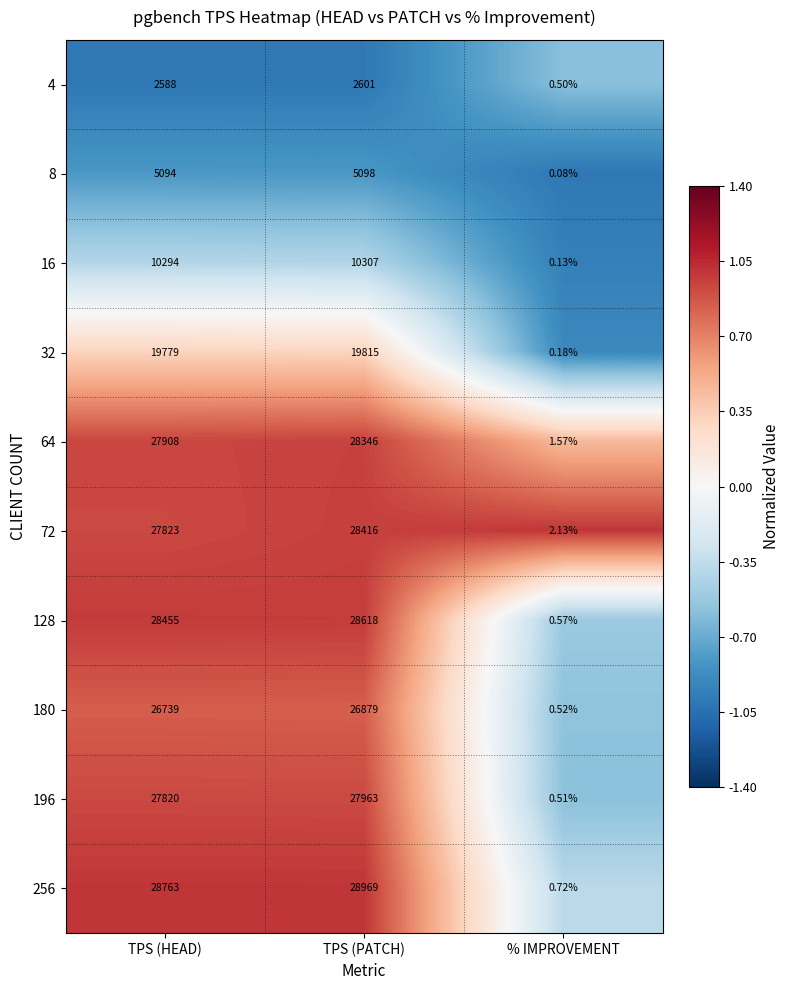

At which category does the chart reach its peak across all series?

TPS (PATCH)